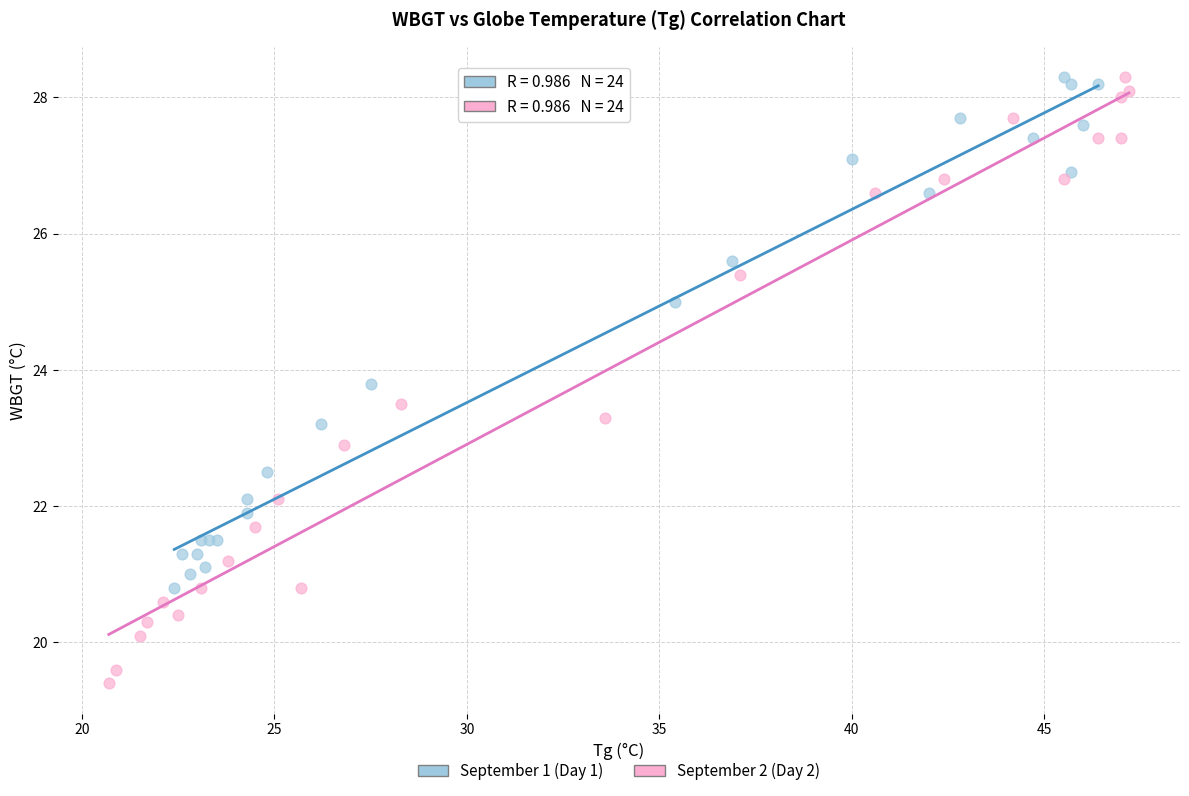

Which series has the widest spread of Y values?

September 2 (Day 2)